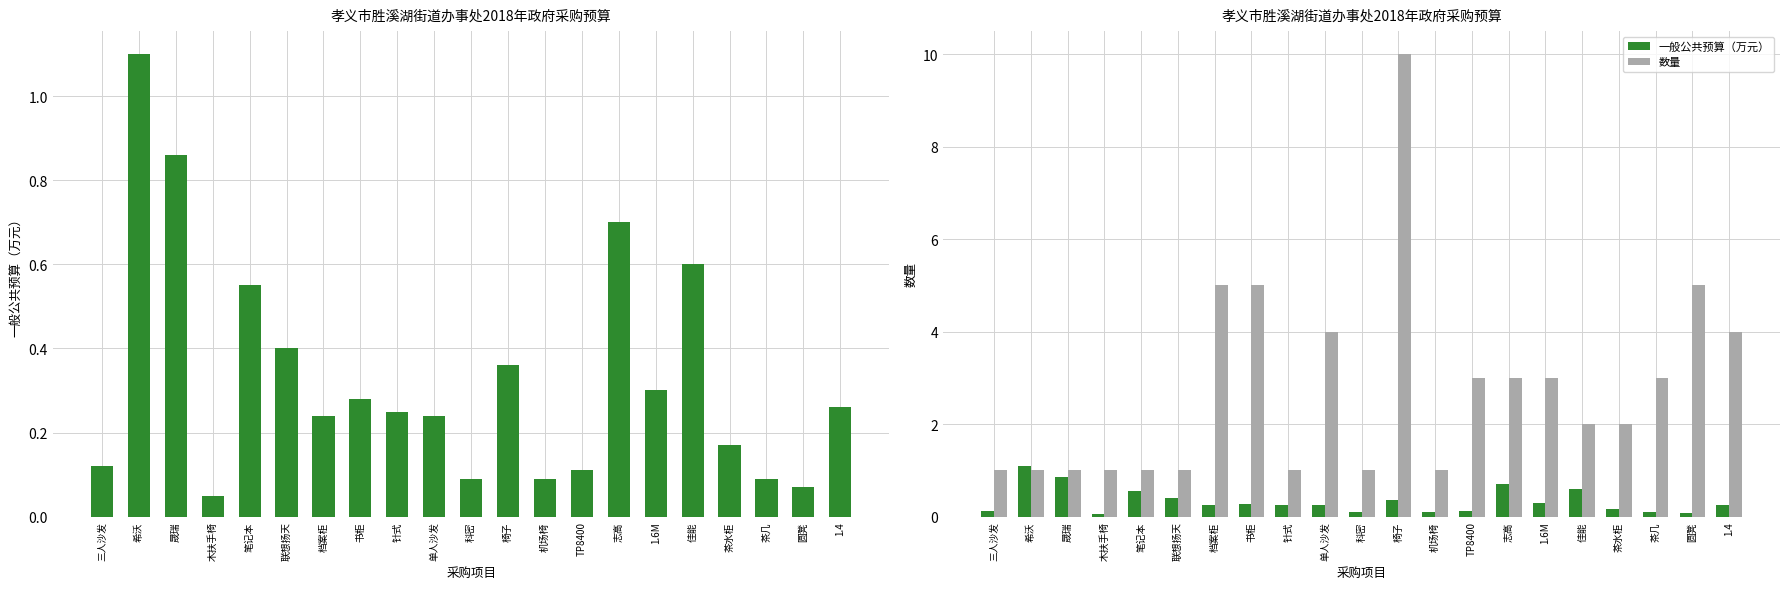

What is the difference between the 数量 values at 档案柜 and 椅子?

5.0